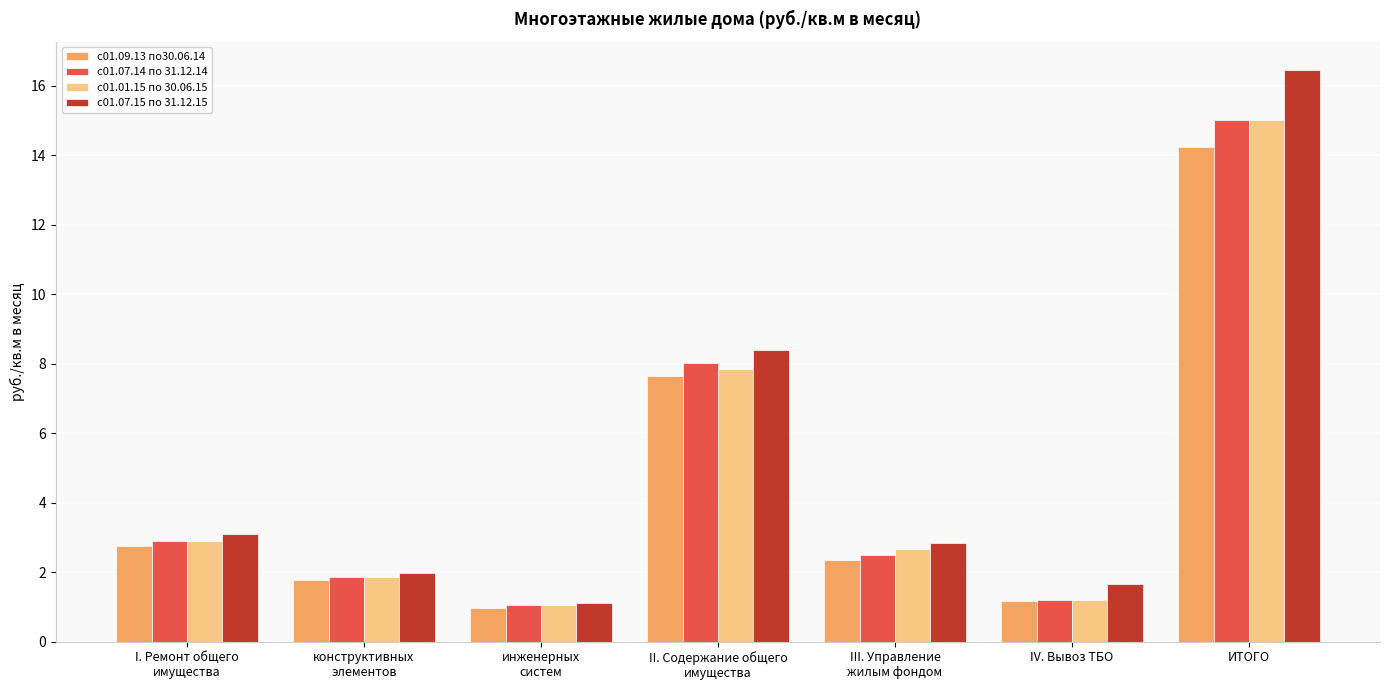

How many categories are shown in the chart?

7